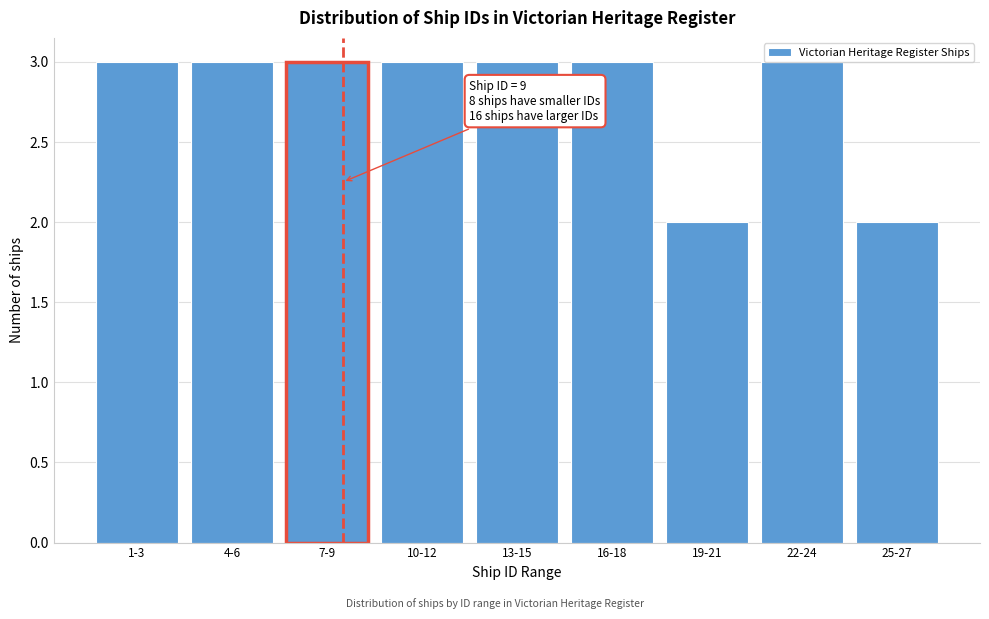

What is the sum of the values at 16-18 and 25-27?

5